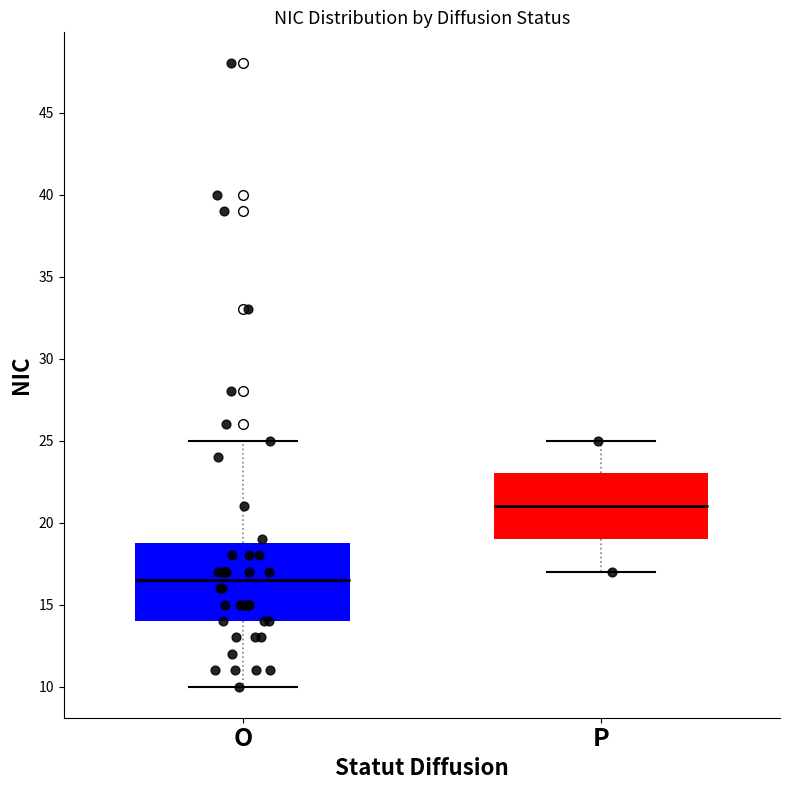

Where is the lower edge of the box for O on the y-axis? The values are not printed on the chart, so give them approximately, as read against the axis.

14.0